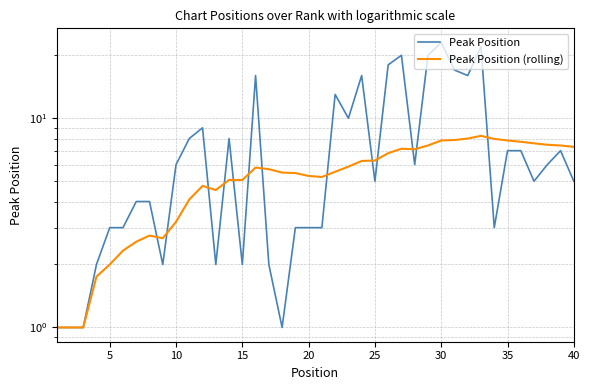

Rank the series by their maximum value, from highest to lowest.

Peak Position, Peak Position (rolling)